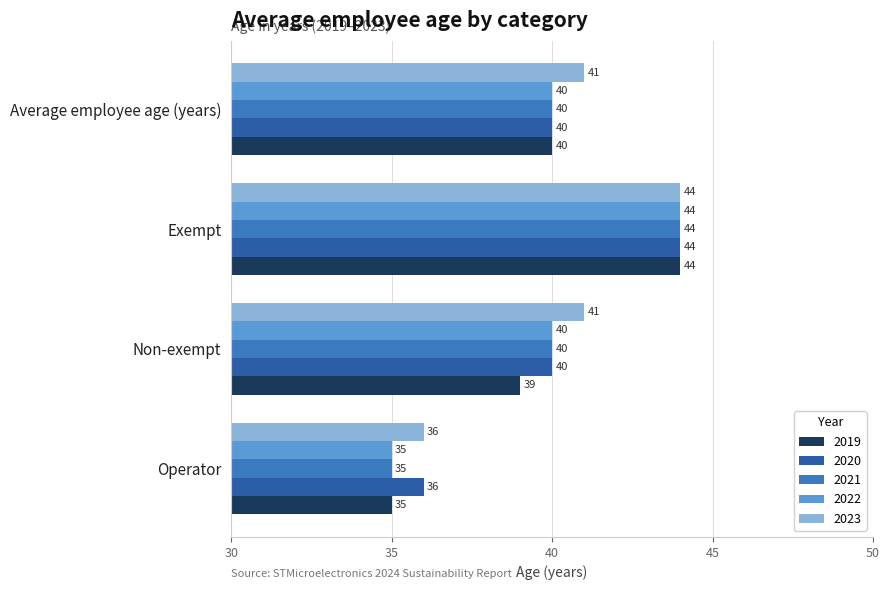

What is the highest value of the 2022 series?

44